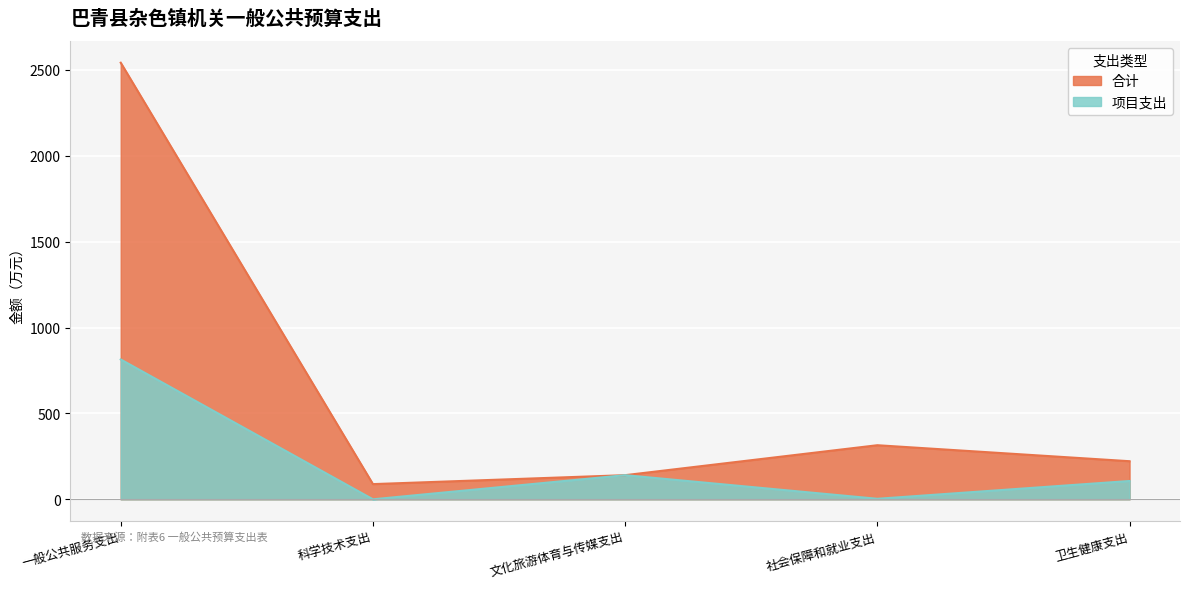

Is the value of 合计 at 文化旅游体育与传媒支出 greater than the value of 项目支出 at 卫生健康支出?

Yes